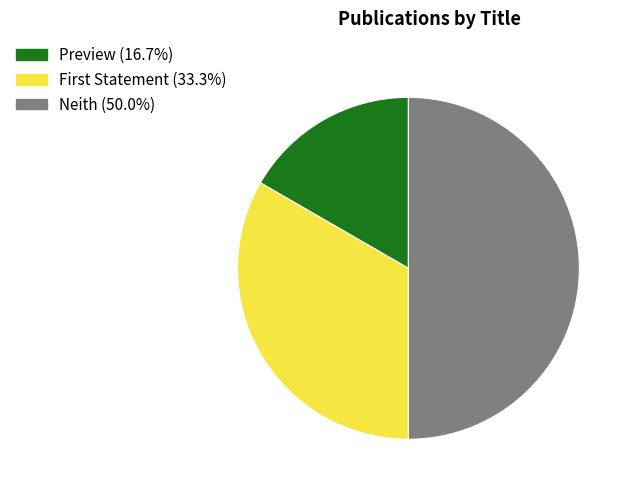

What is the smallest slice in the pie chart?

Preview